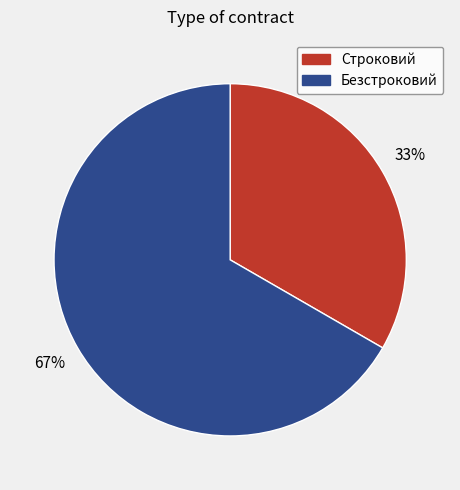

Which category has the smallest portion of the pie?

Строковий